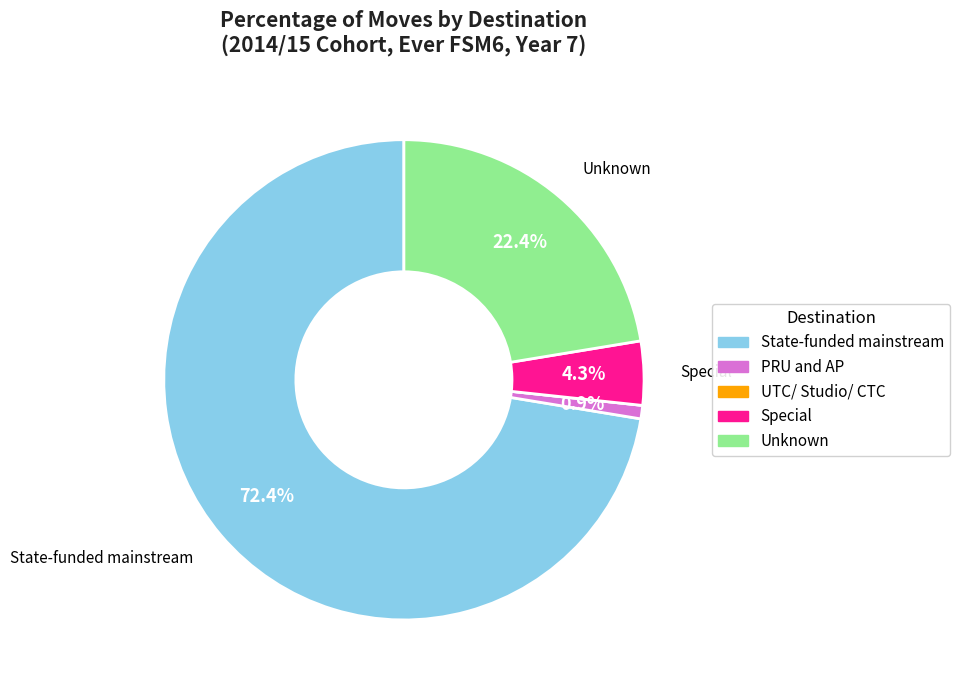

Which has a higher value, State-funded mainstream or PRU and AP?

State-funded mainstream